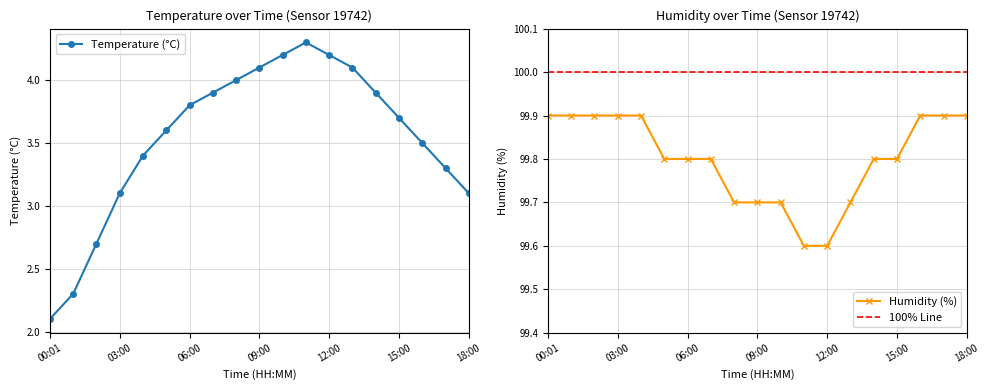

At how many categories does at least one series exceed 43?

19